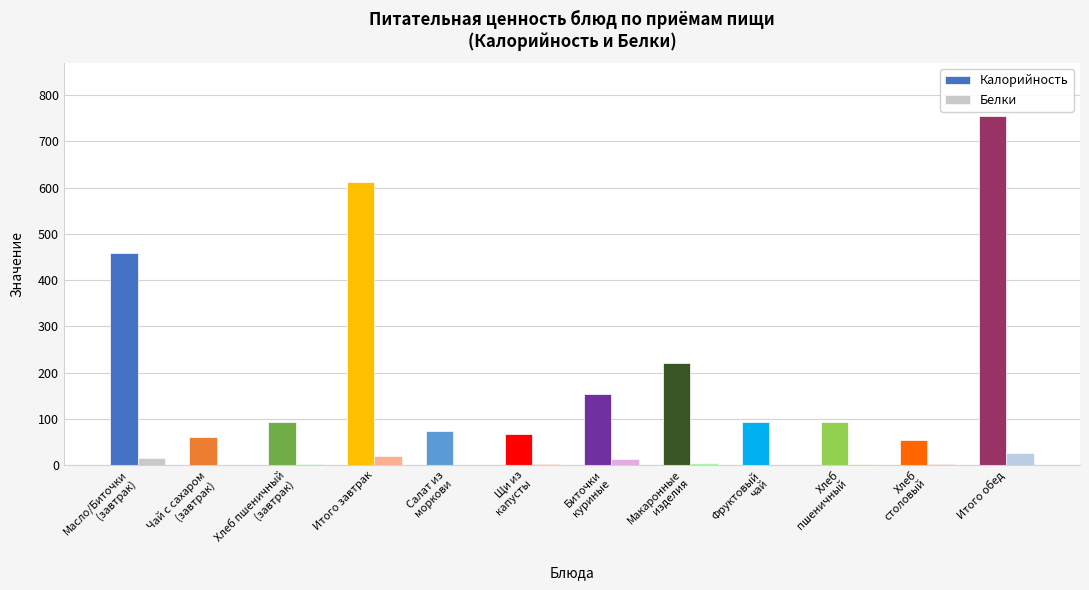

What is the sum of all Белки values?

90.3